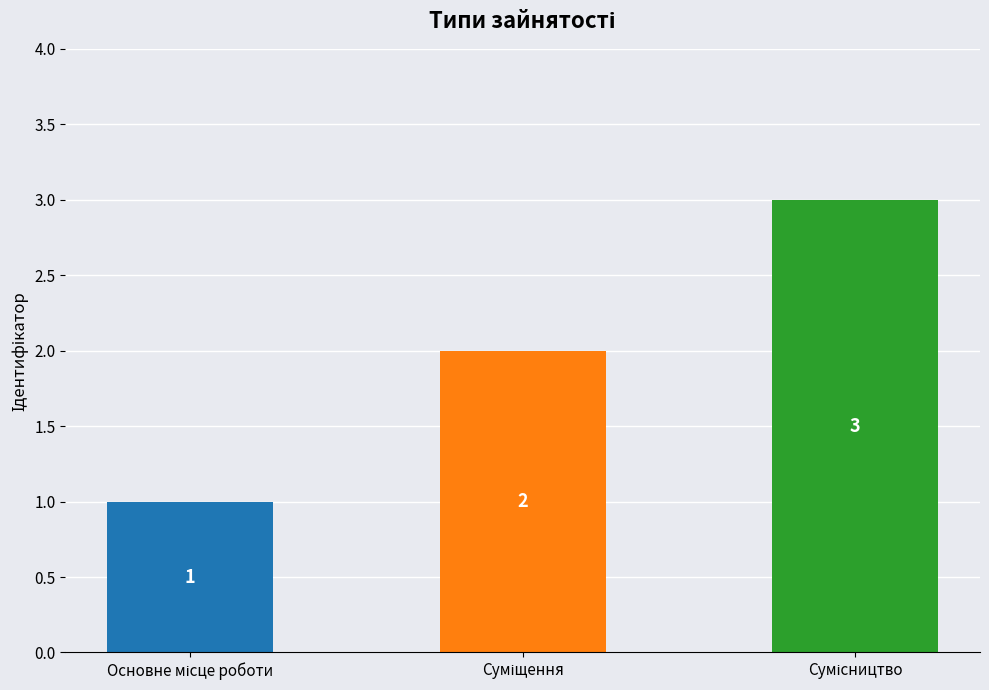

What is the value of the 2nd bar from the left?

2